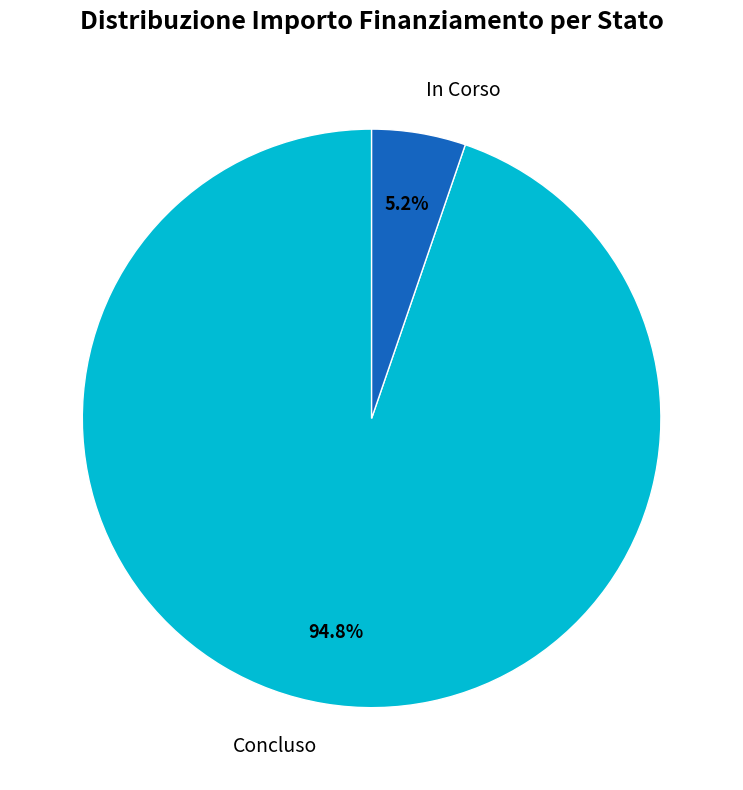

To the nearest percent, what is the difference between the largest and smallest slice percentages?

90%